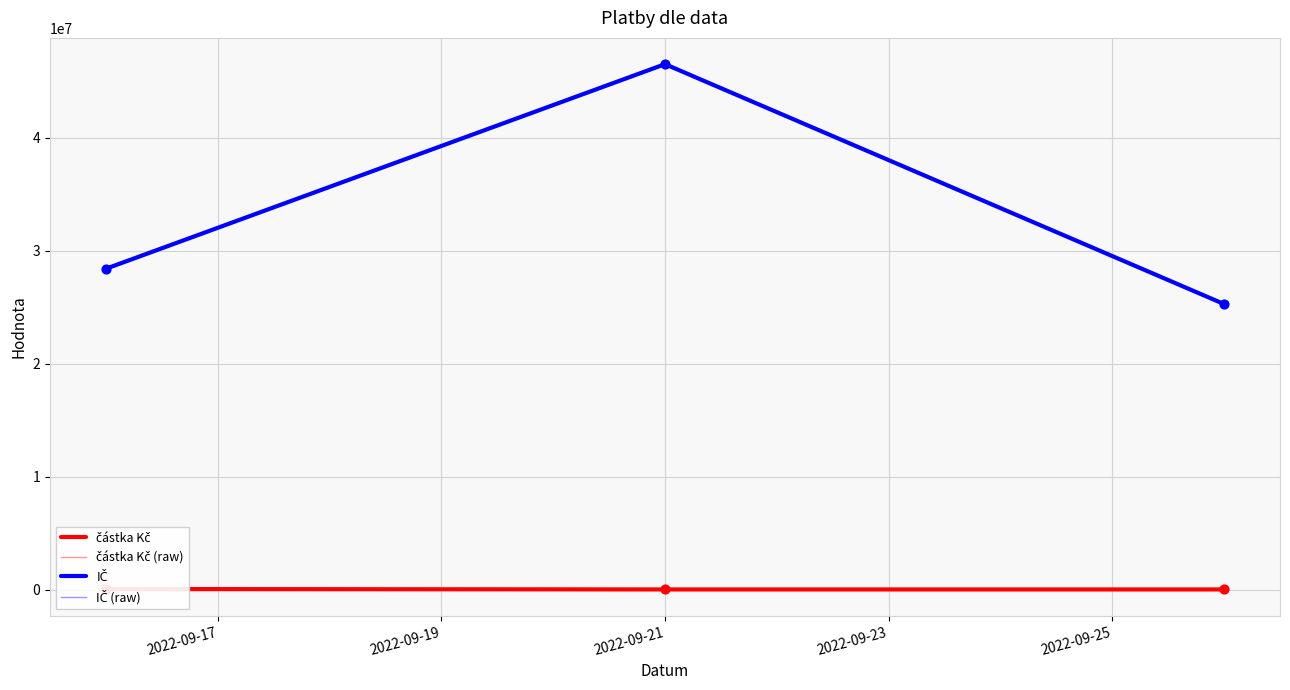

What are all the series names shown in the legend?

částka Kč, částka Kč (raw), IČ, IČ (raw)